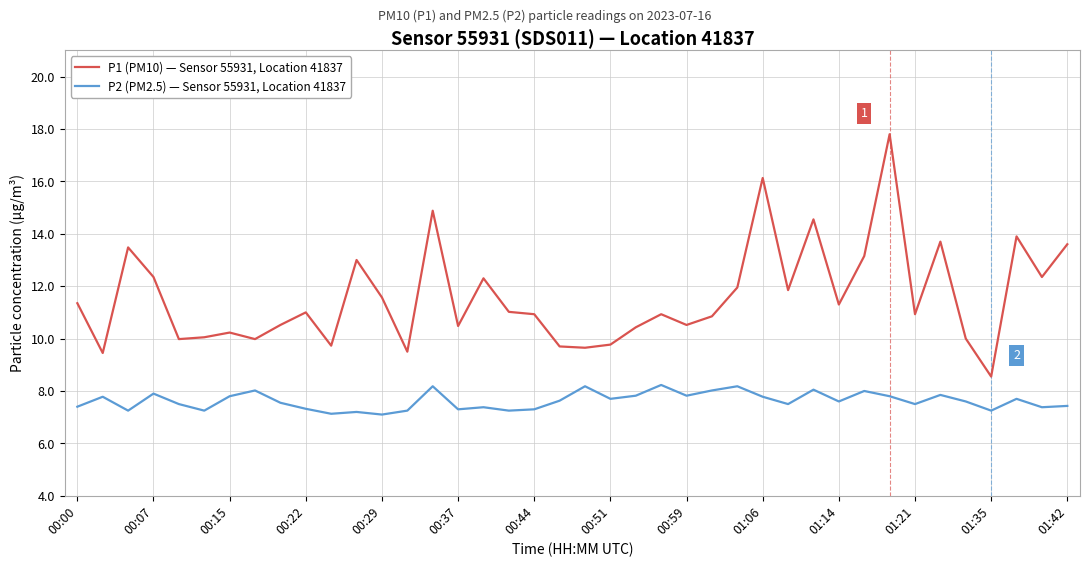

Which series has the largest total across all categories?

P1 (PM10) — Sensor 55931, Location 41837